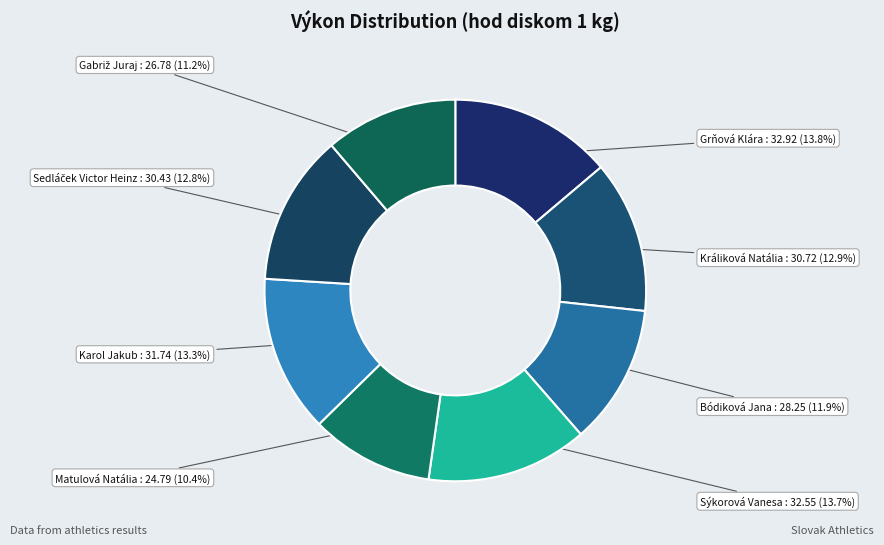

How many slices are in this pie chart?

8